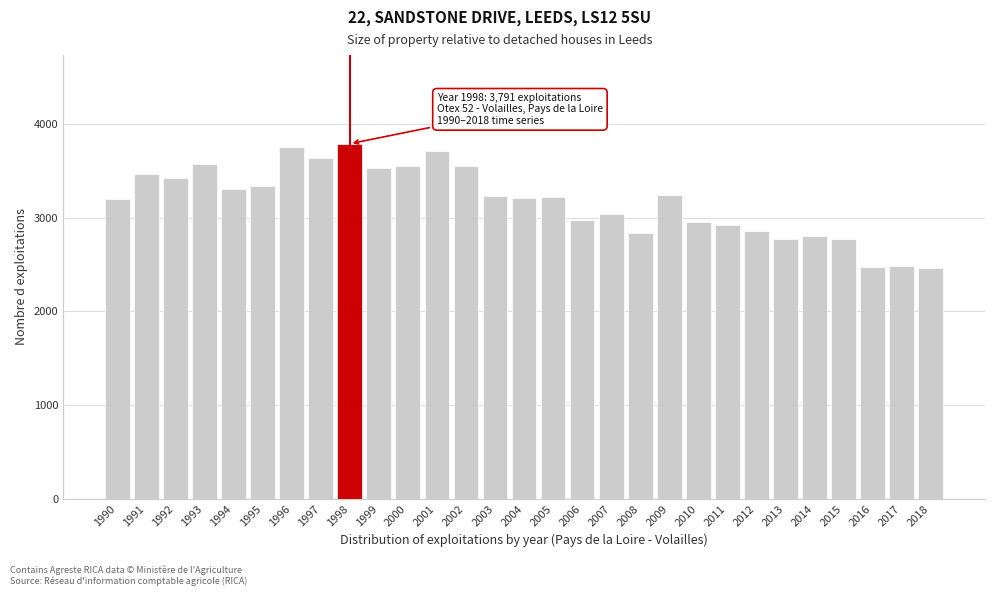

What is the value of the 2nd bar from the left?

3463